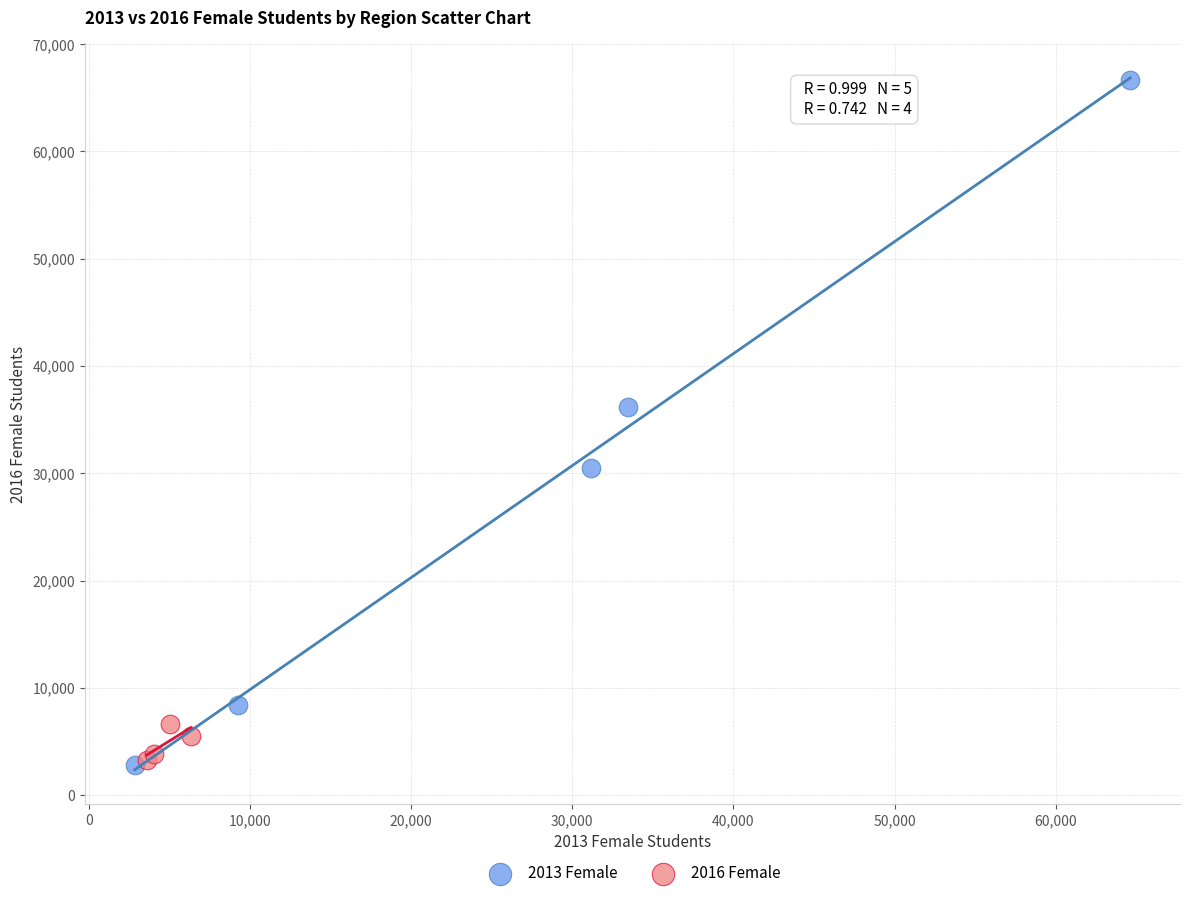

Which series contains the highest Y value?

2013 Female